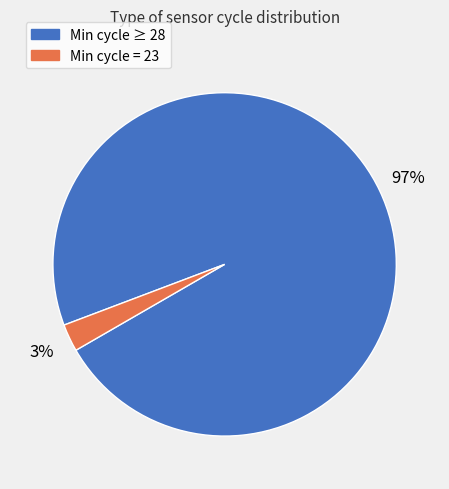

Does any single category account for the majority?

Yes